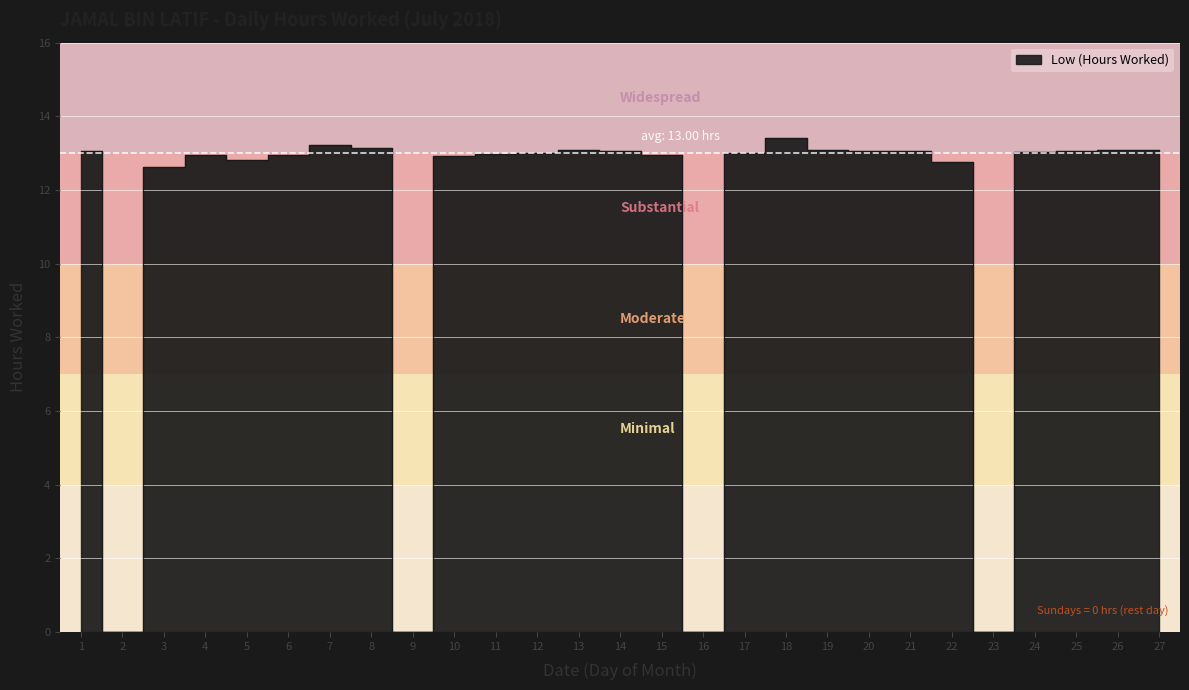

Which category has the lowest value across all series?

2